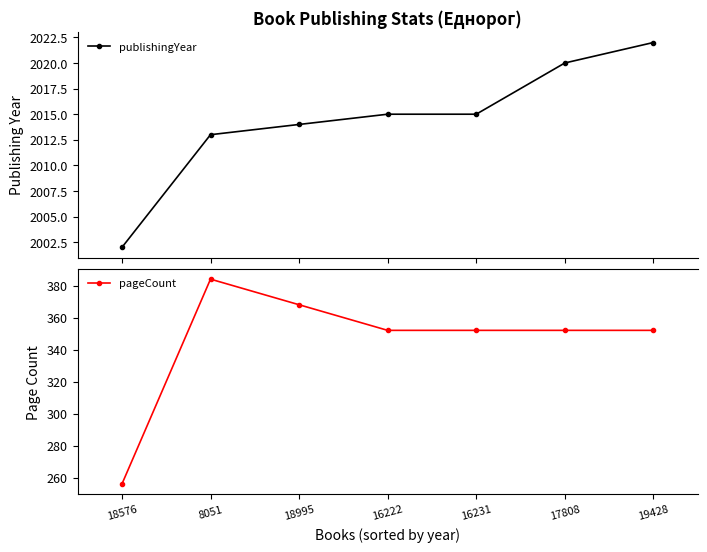

How many values in the pageCount series exceed 352?

2